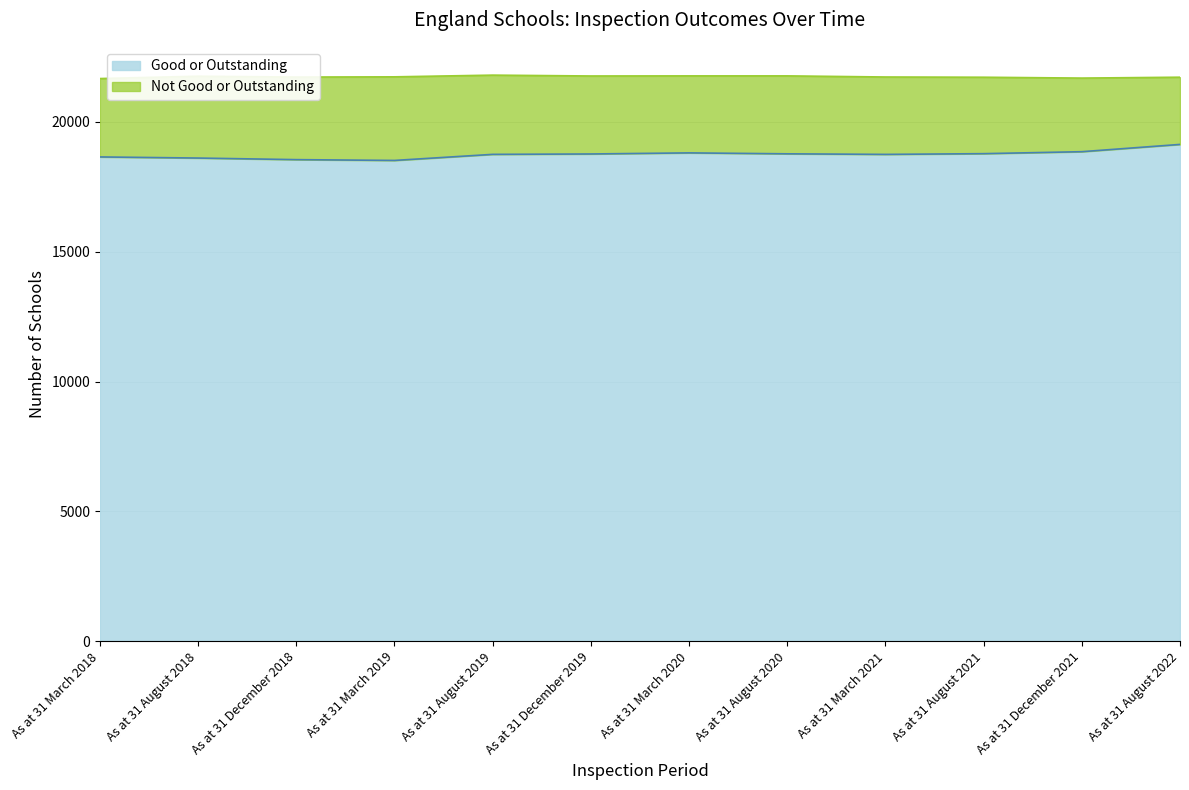

What value does the Good or Outstanding series have at As at 31 March 2019?

18518